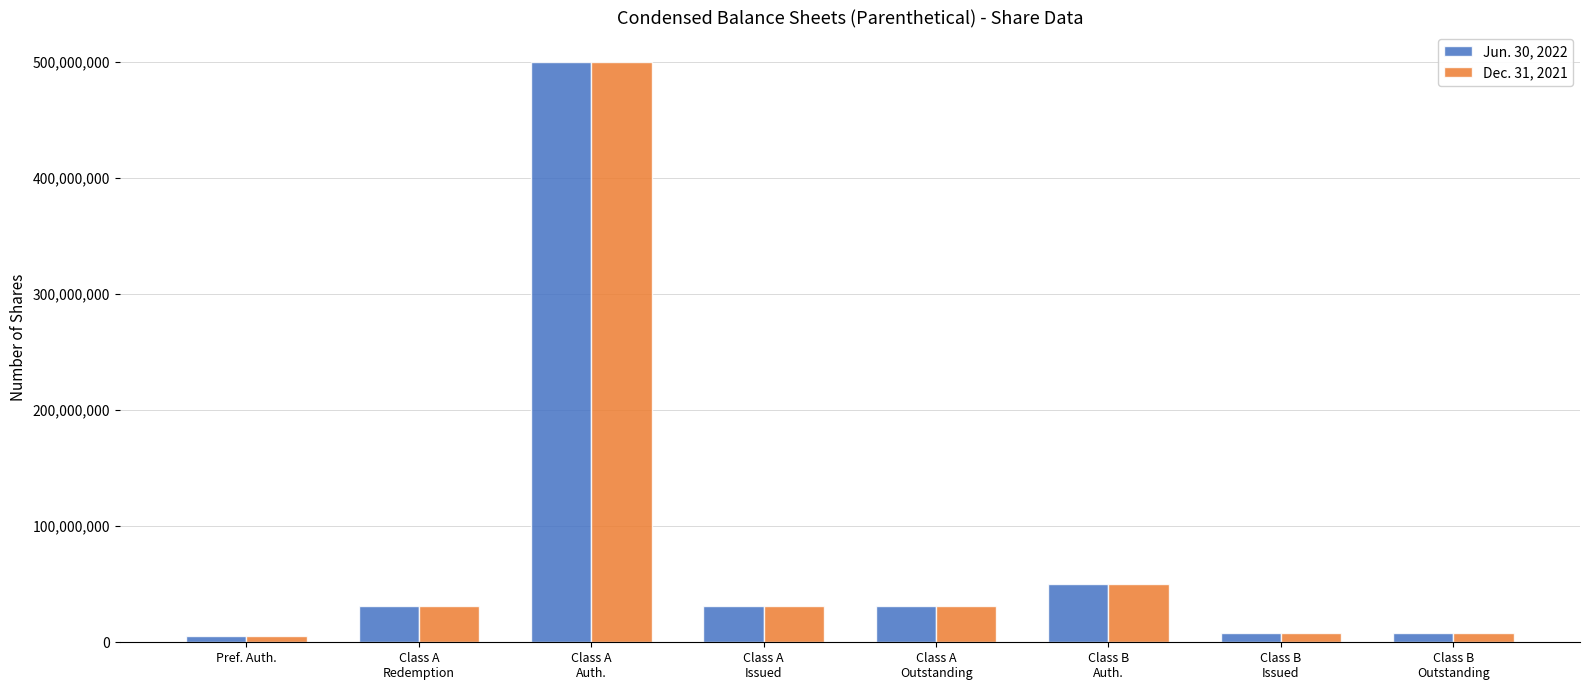

How many groups of bars are there?

8